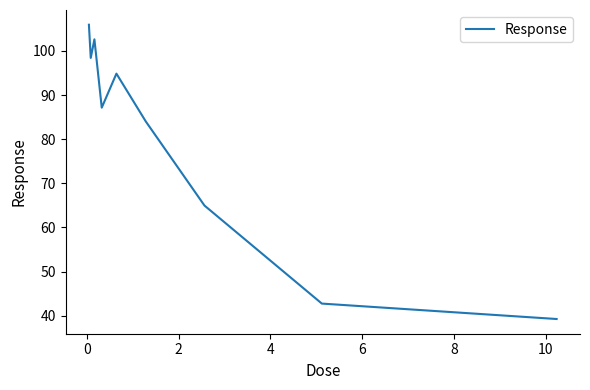

What is the minimum value shown in the chart?

39.2